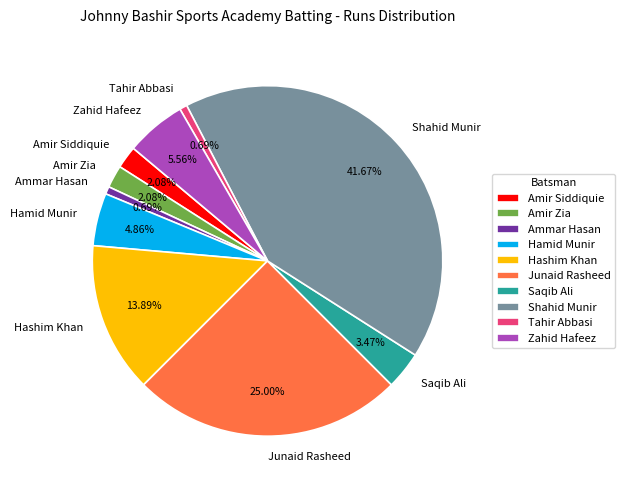

The Amir Siddiquie slice represents 8% of the pie. True or false?

False